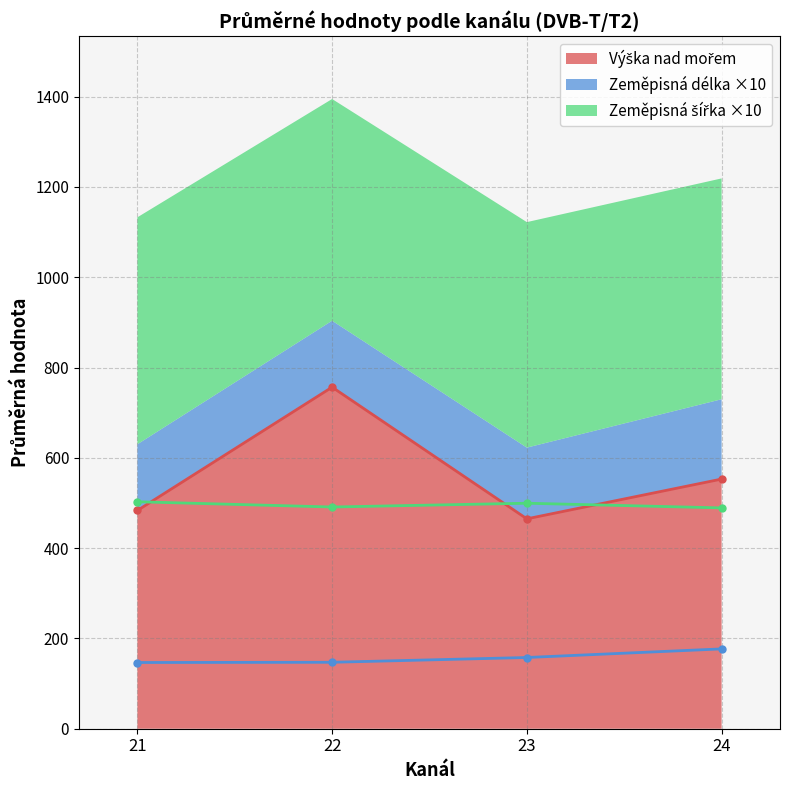

Where is Zeměpisná šířka nearest to the value 50?

21